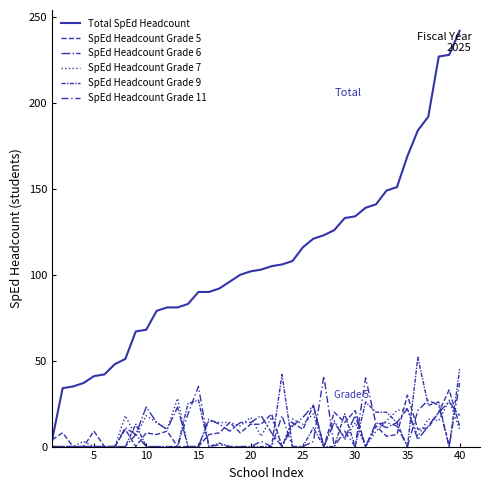

True or false: SpEd Headcount Grade 5 and SpEd Headcount Grade 9 intersect in this chart.

True